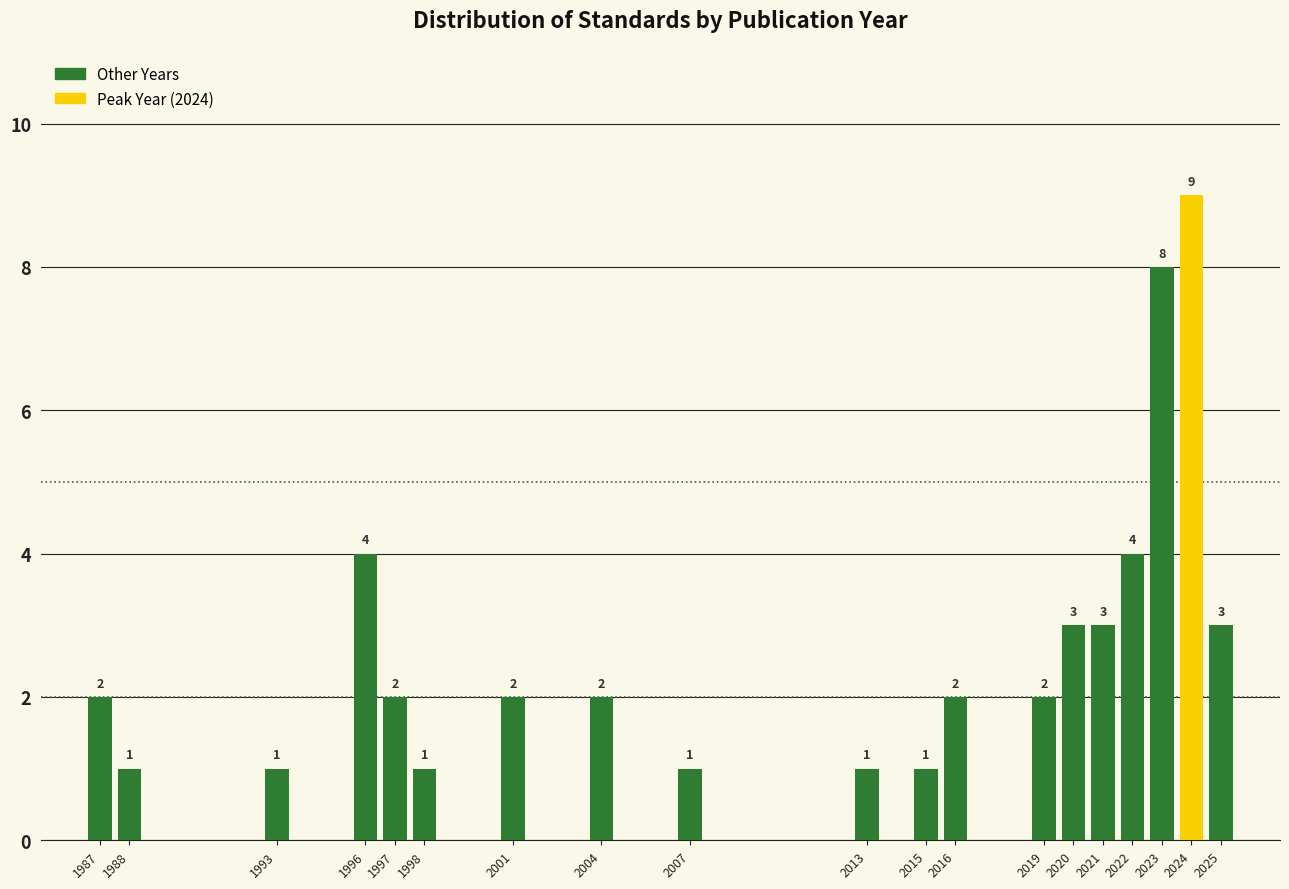

Reading right to left, extract all data points from this chart.

3	9	8	4	3	3	2	2	1	1	1	2	2	1	2	4	1	1	2